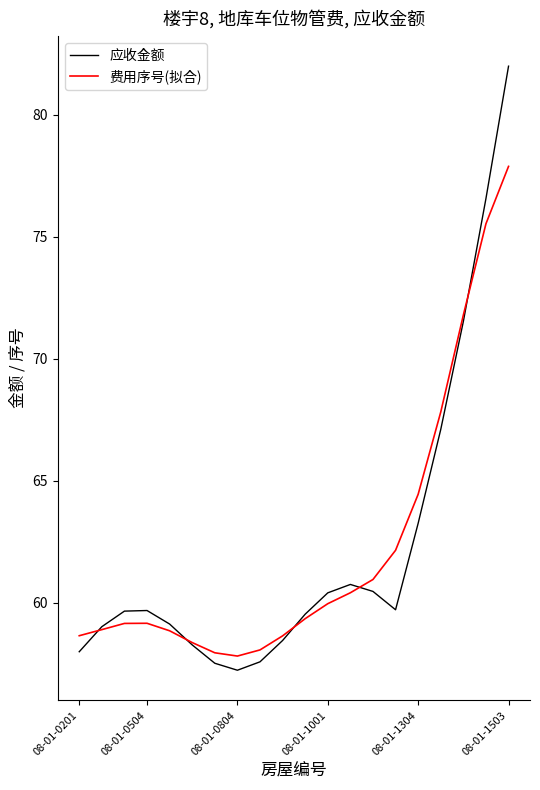

What is the maximum value for 费用序号(拟合)?

77.9